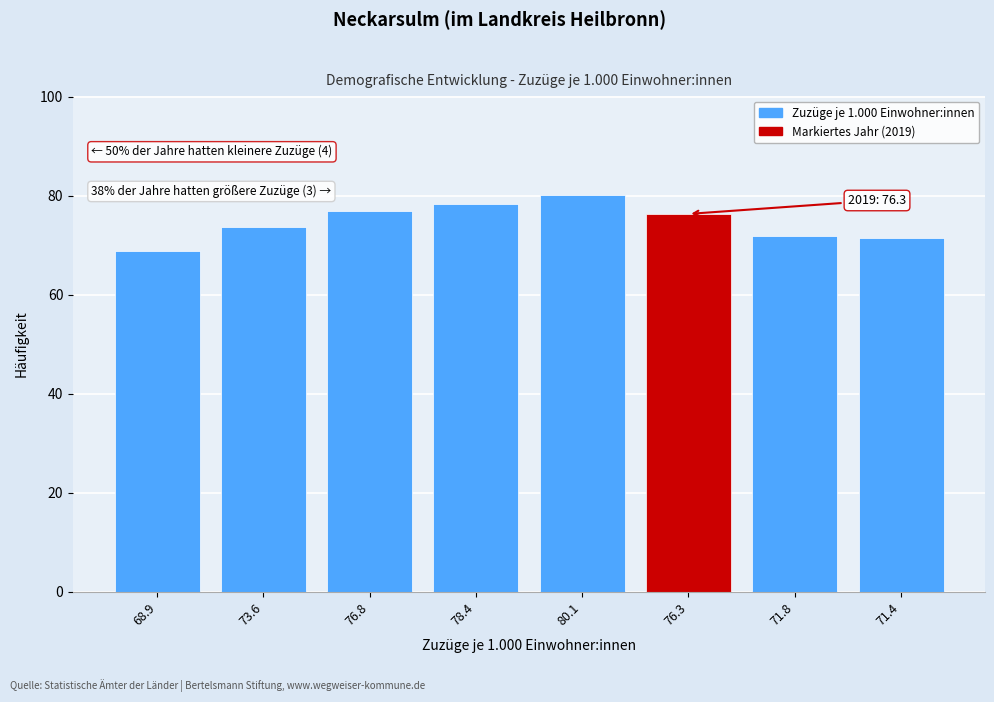

Between 73.6 and 68.9, which is larger?

73.6